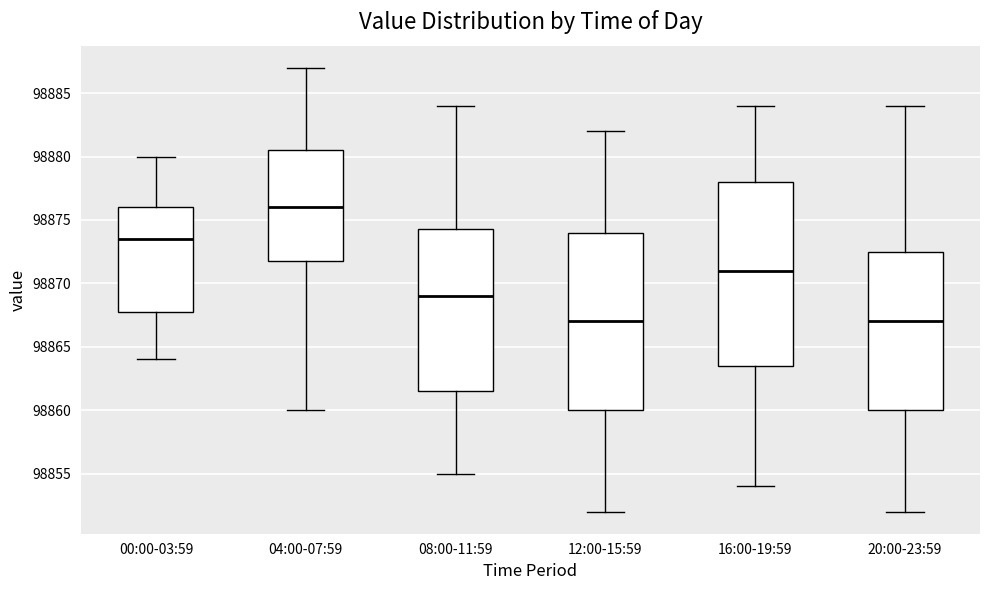

Reading left to right, transcribe this box plot: for each box, give where its median line is, the range the box spans, and where its two whiskers end, as read against the y-axis. The values are not printed on the chart, so give them approximately, as read against the axis.

00:00-03:59: median 98873.5, box 98868.0 to 98876.0, whiskers 98864.0 to 98880.0
04:00-07:59: median 98876.0, box 98872.0 to 98880.5, whiskers 98860.0 to 98887.0
08:00-11:59: median 98869.0, box 98861.5 to 98874.5, whiskers 98855.0 to 98884.0
12:00-15:59: median 98867.0, box 98860.0 to 98874.0, whiskers 98852.0 to 98882.0
16:00-19:59: median 98871.0, box 98863.5 to 98878.0, whiskers 98854.0 to 98884.0
20:00-23:59: median 98867.0, box 98860.0 to 98872.5, whiskers 98852.0 to 98884.0